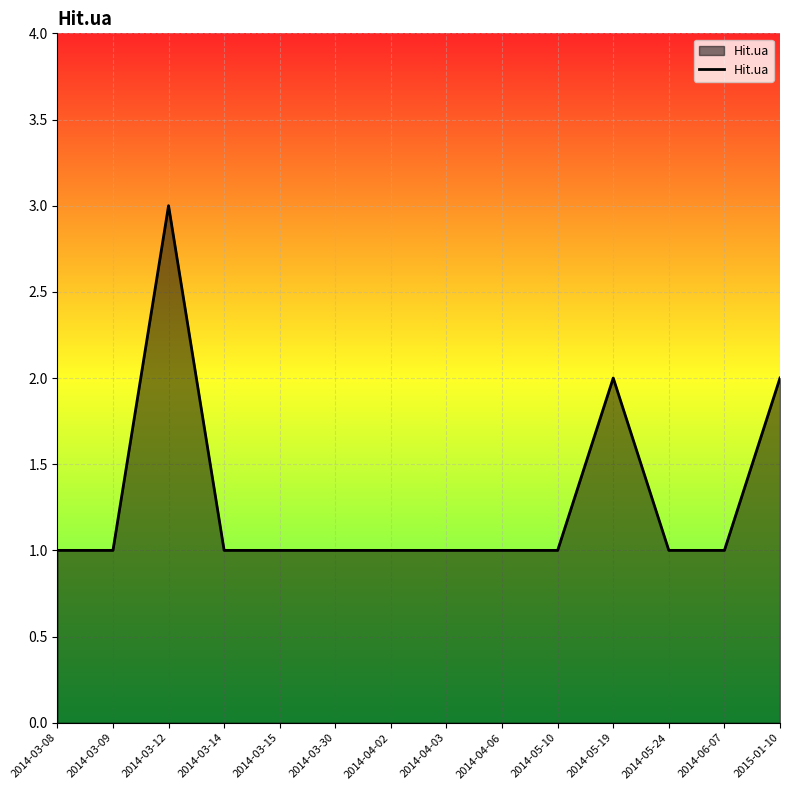

What is the change in value from 2014-03-09 to 2014-05-19?

+1